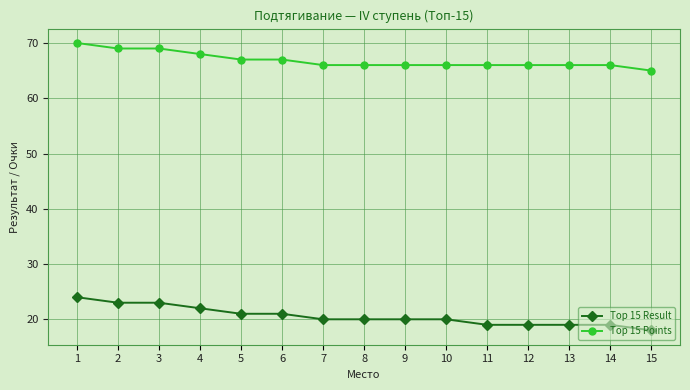

How many series are shown in this chart?

2